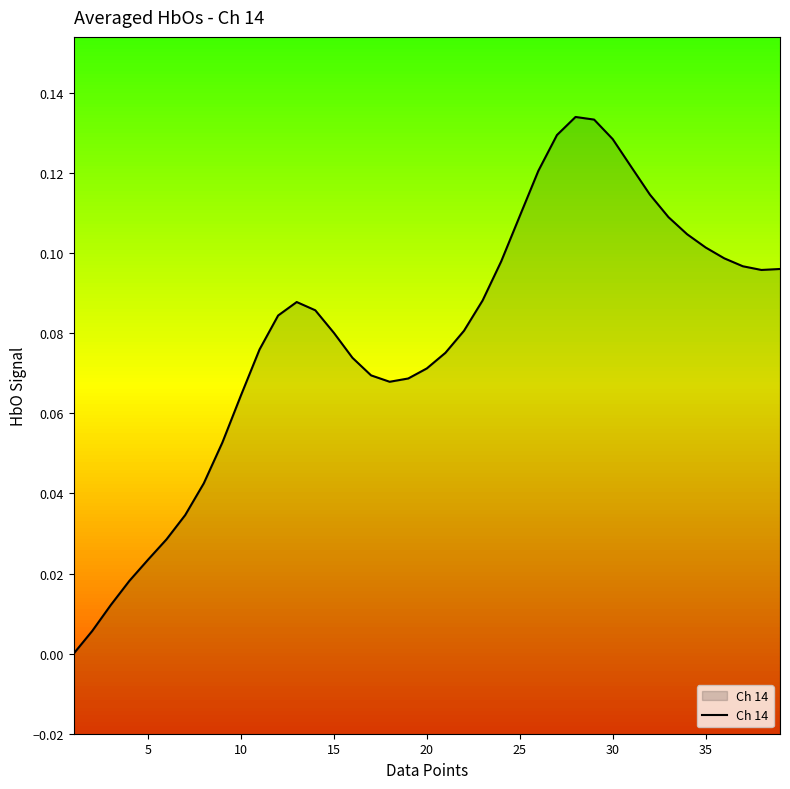

True or false: there are more than 1 points higher than both neighbors.

True